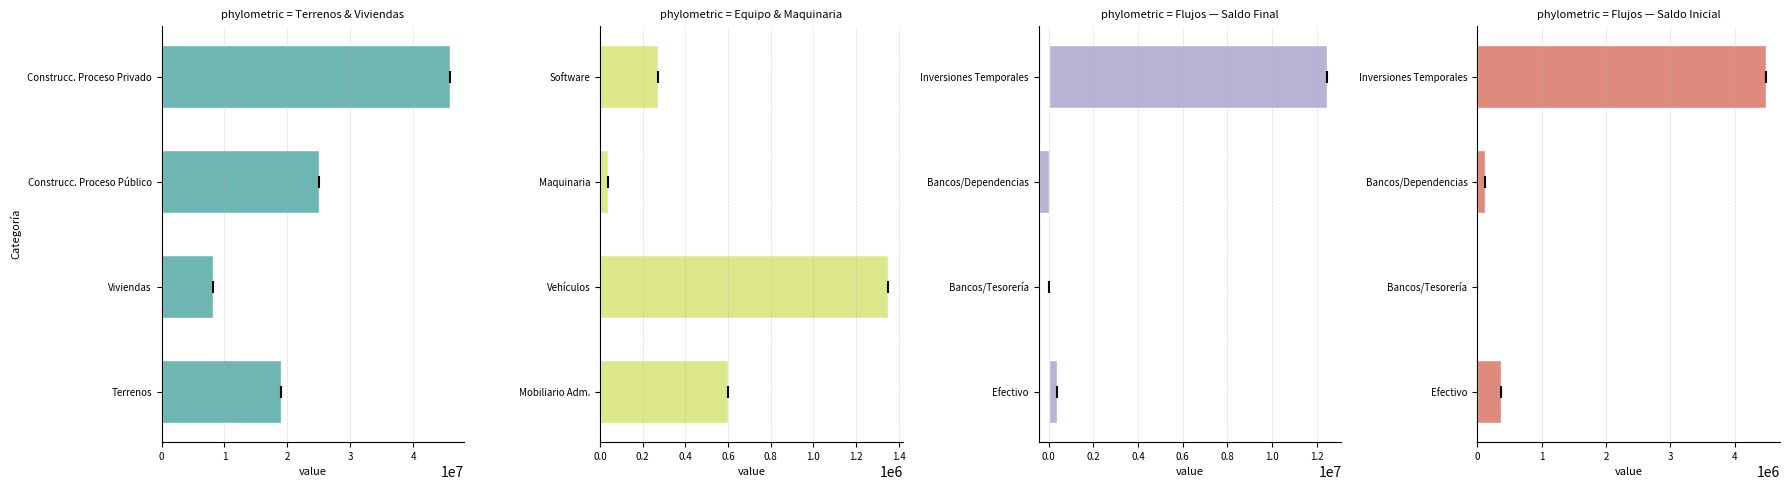

How many values in the Flujos — Saldo Final series exceed 368345?

2